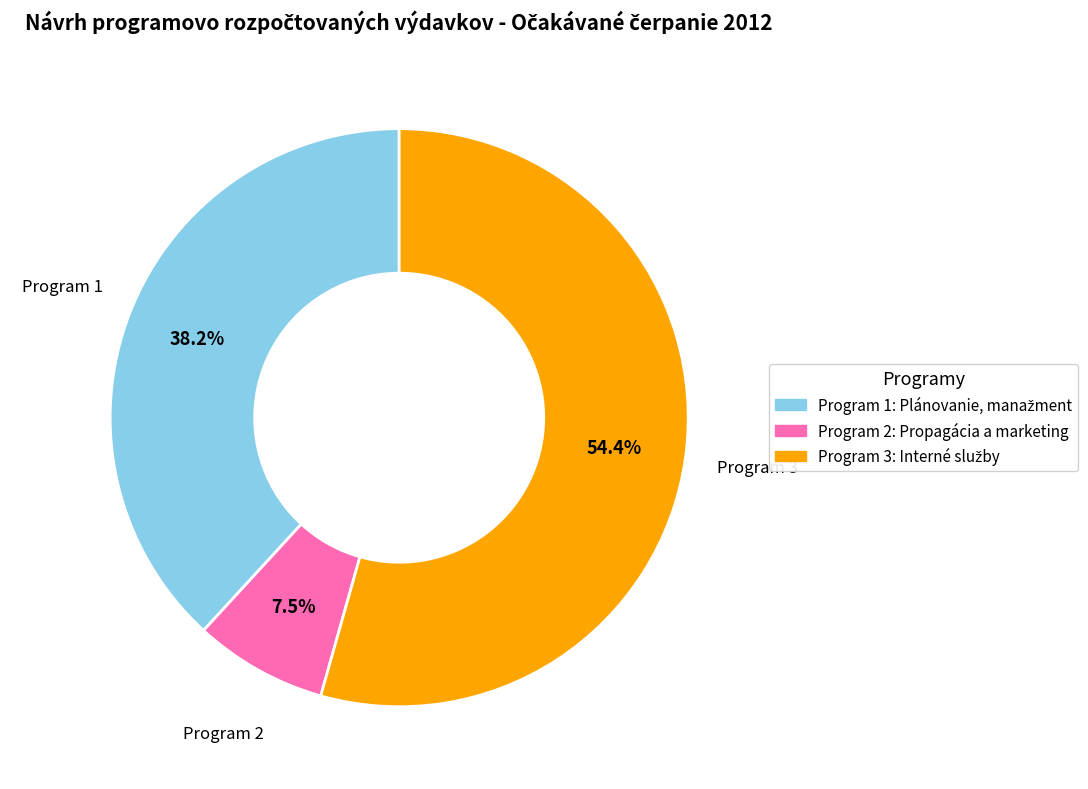

Which slice is the smallest?

Program 2: Propagácia a marketing